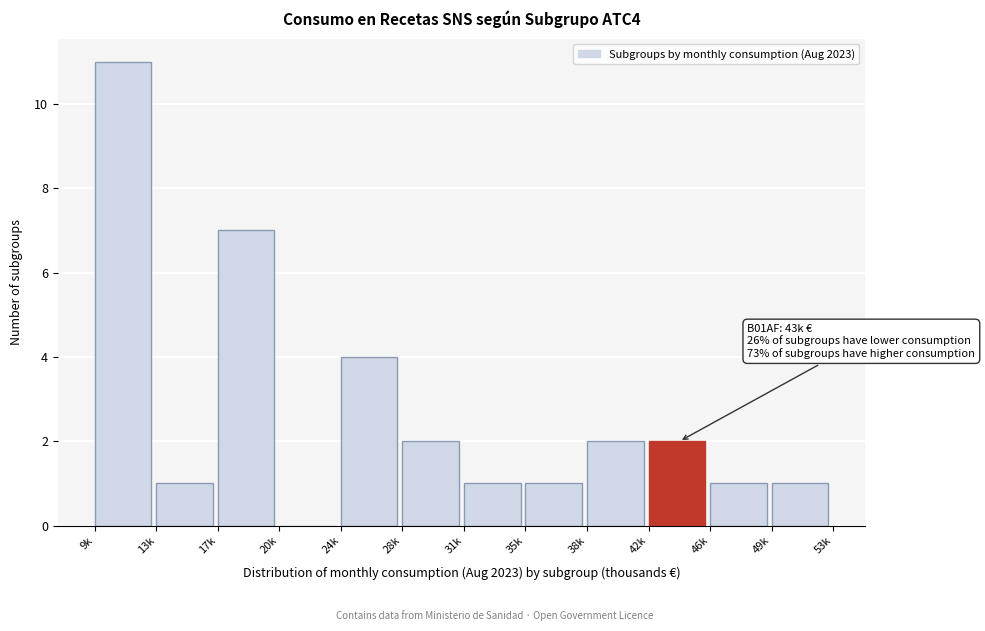

Reading left to right, list all the values displayed in this chart.

9k=11	13k=1	17k=7	20k=0	24k=4	28k=2	31k=1	35k=1	38k=2	42k=2	46k=1	49k=1